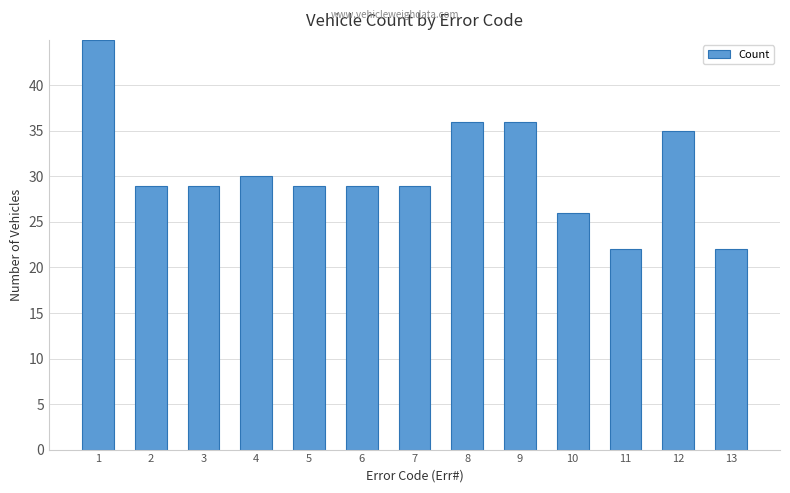

What is the value of the 3rd bar from the left?

29